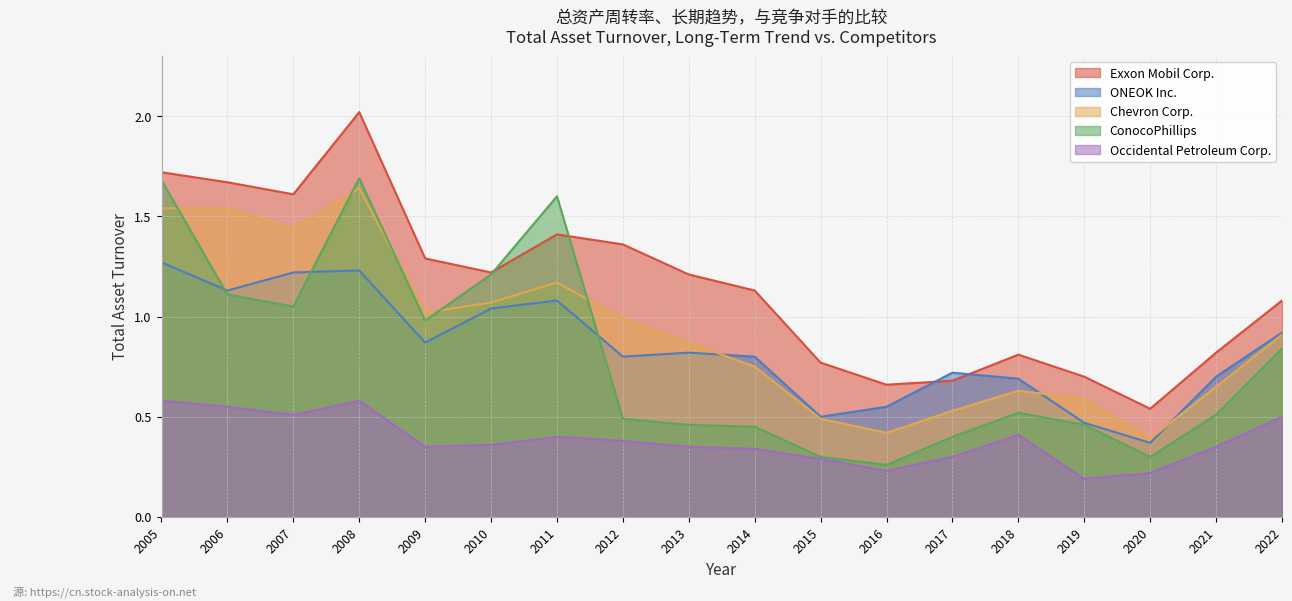

What is the total value across all series at 2021?

3.0